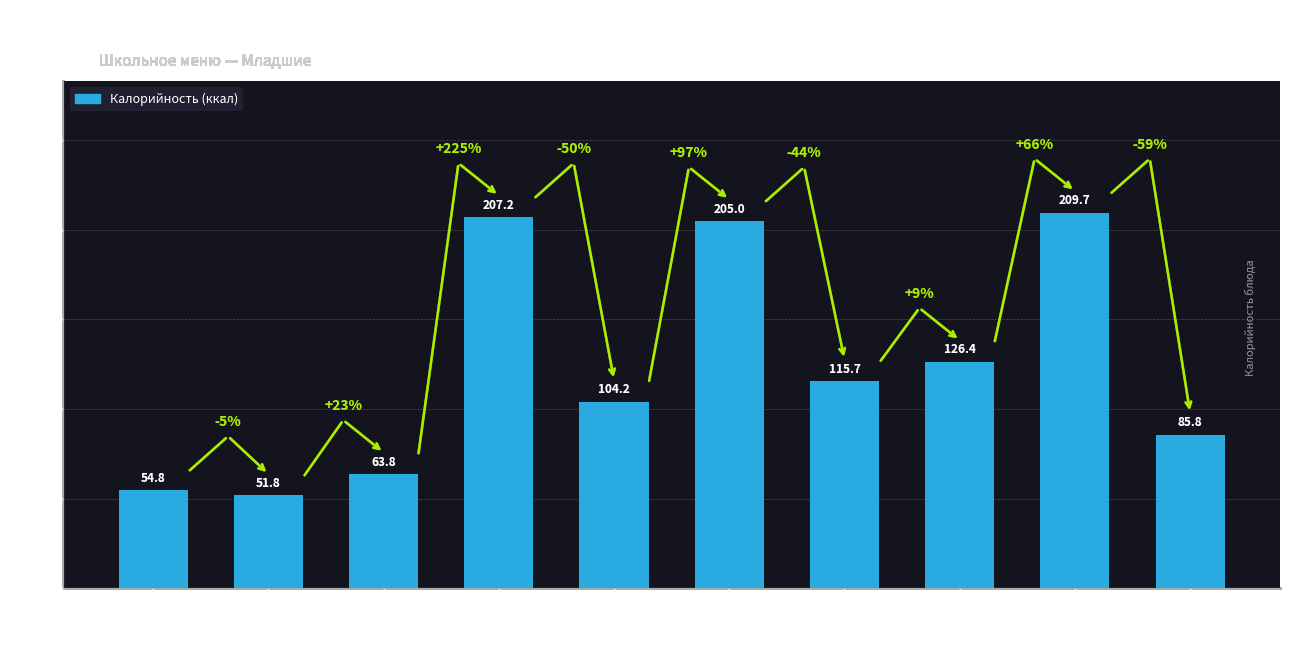

What is the difference between the maximum and minimum values?

157.9